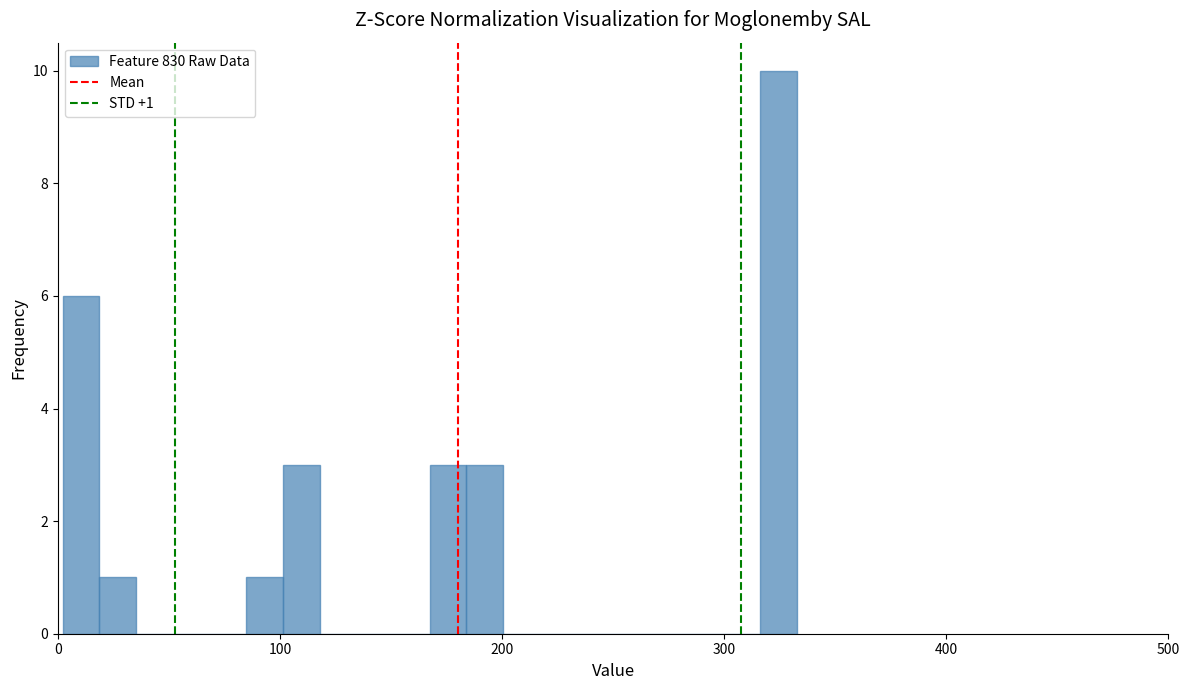

Around what value on the x-axis is the tallest bar? Give the approximate position of its centre, as read against the axis.

320